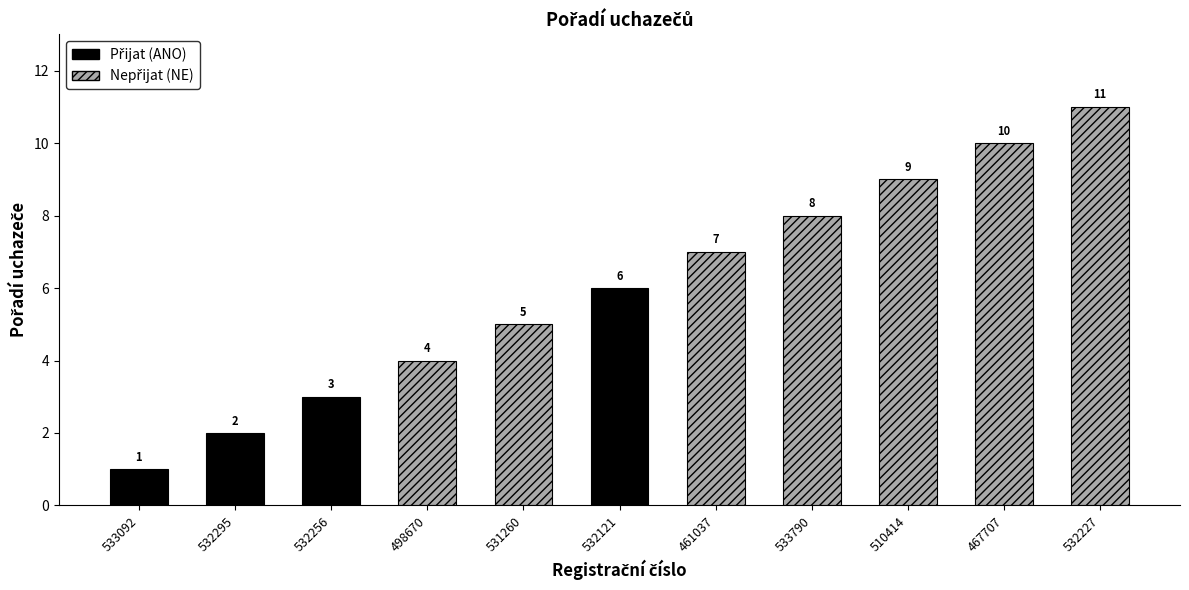

What is the difference between the values at 510414 and 461037?

2